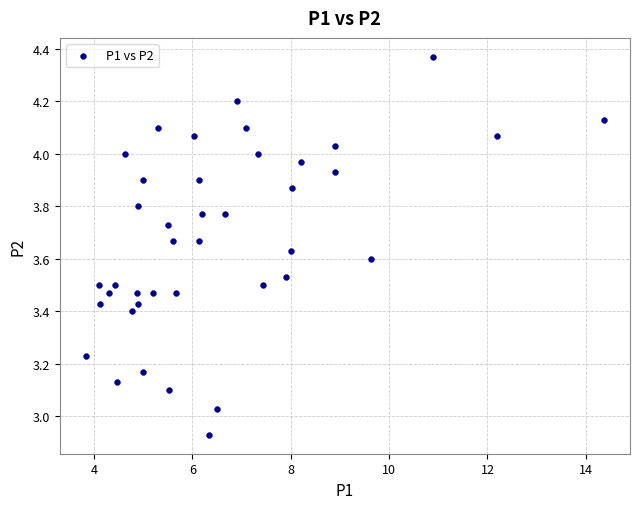

What is the range of Y values (max minus min)?

1.4